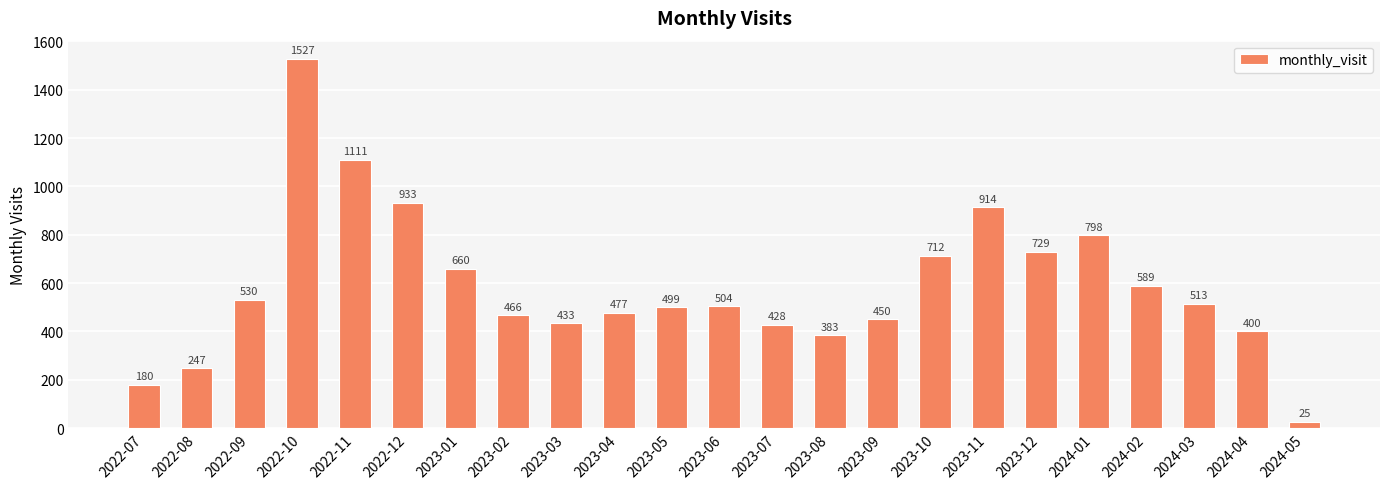

How many bars are there in total?

23